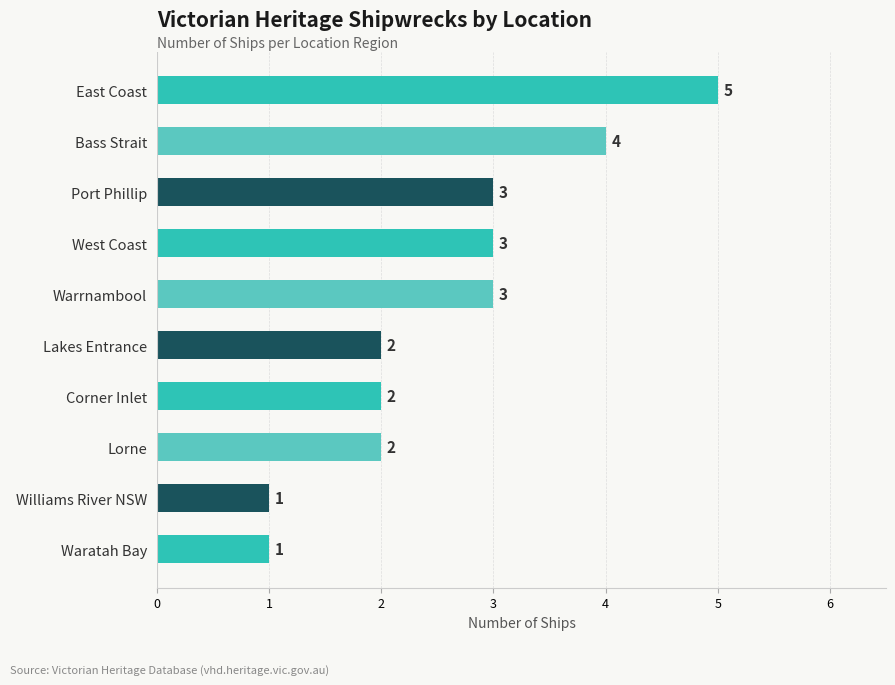

Read the value at Warrnambool.

3